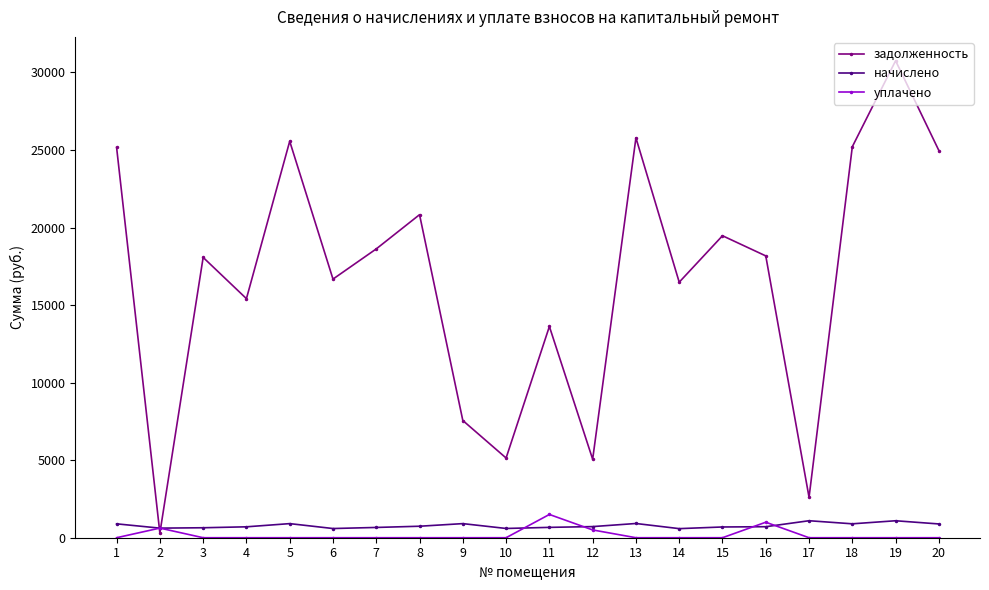

How many lines are shown in the chart?

3